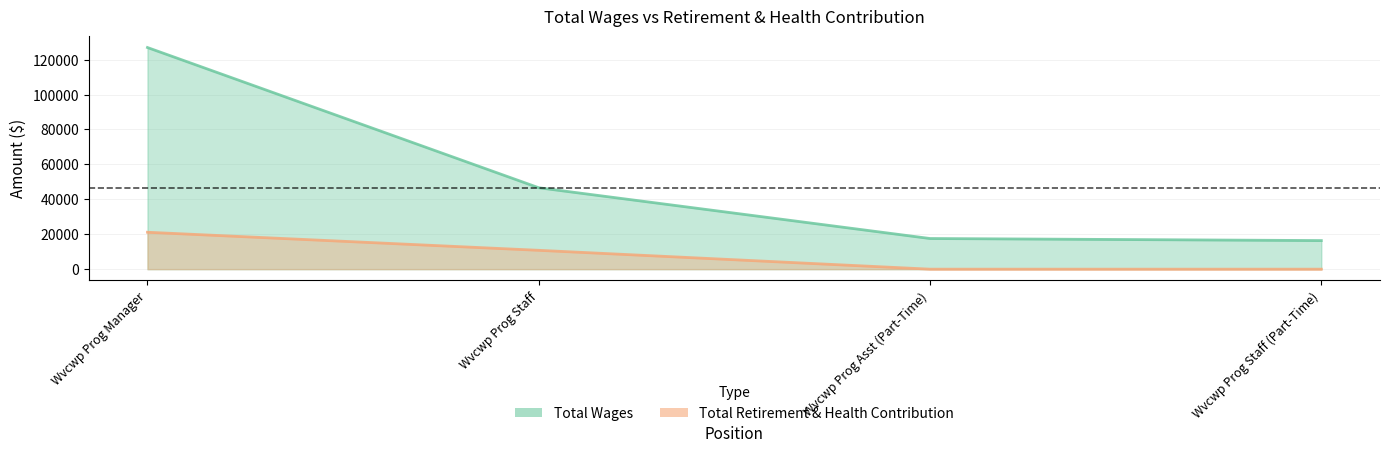

List the labels in order of Total Retirement & Health Contribution value, smallest first.

Wvcwp Prog Asst (Part-Time), Wvcwp Prog Staff (Part-Time), Wvcwp Prog Staff, Wvcwp Prog Manager